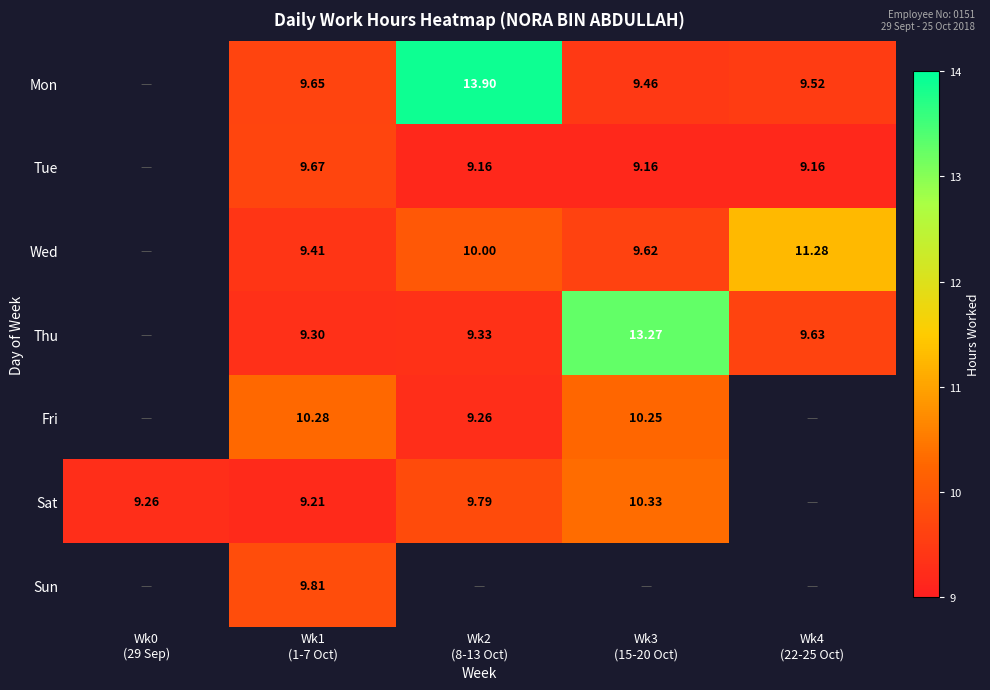

What is the smallest value displayed?

9.2